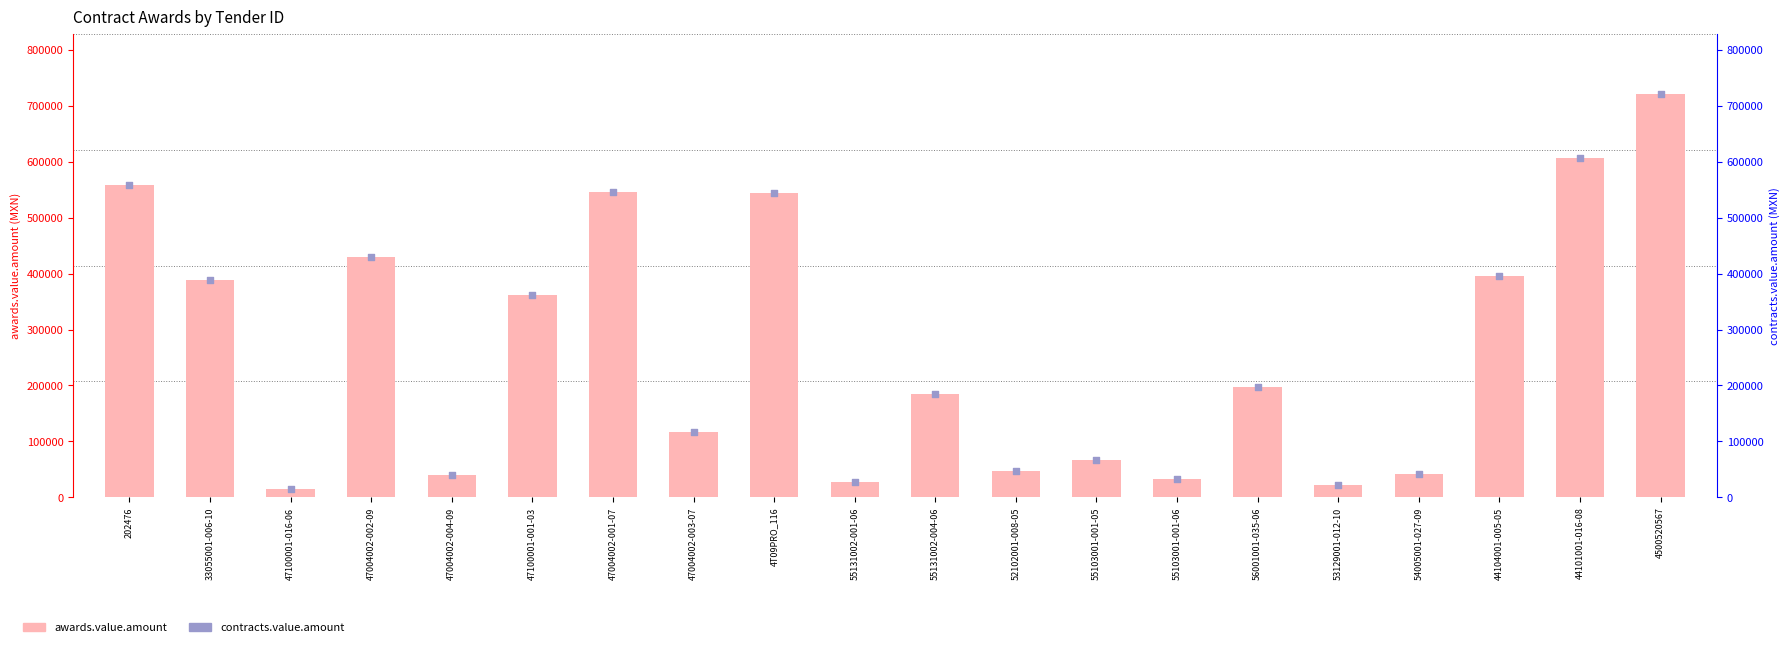

Is the value of contracts.value.amount at 47004002-004-09 greater than the value of awards.value.amount at 47004002-002-09?

No